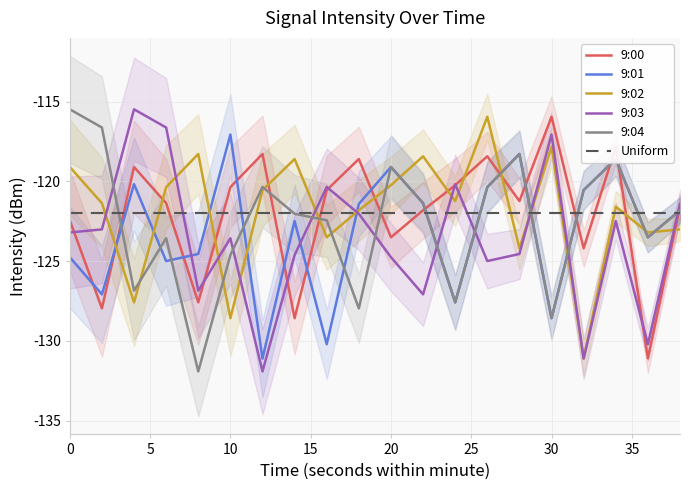

Where do 9:03 and 9:04 first cross each other?

2 and 4